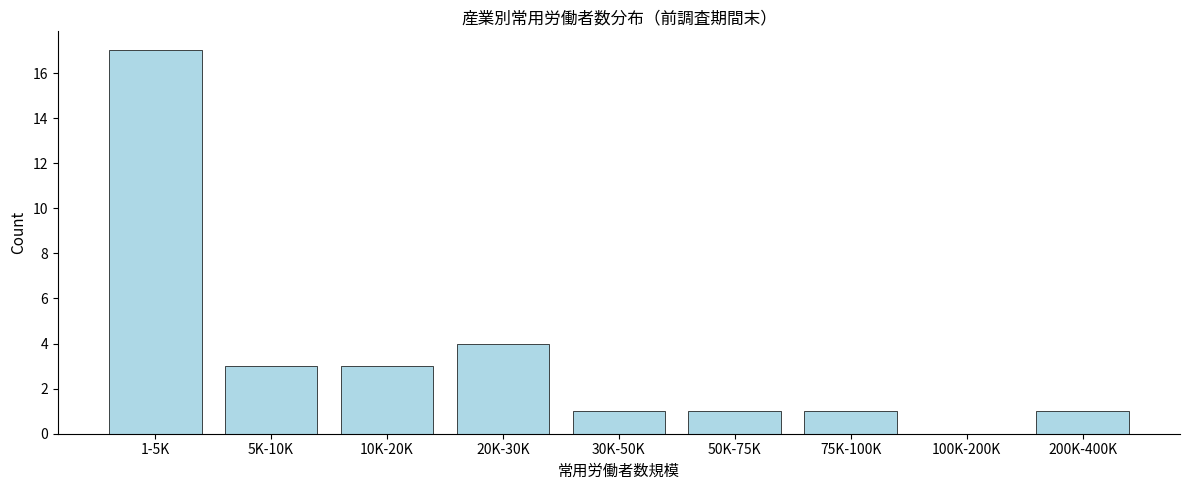

Reading left to right, extract all data points from this chart.

1-5K=17	5K-10K=3	10K-20K=3	20K-30K=4	30K-50K=1	50K-75K=1	75K-100K=1	100K-200K=0	200K-400K=1